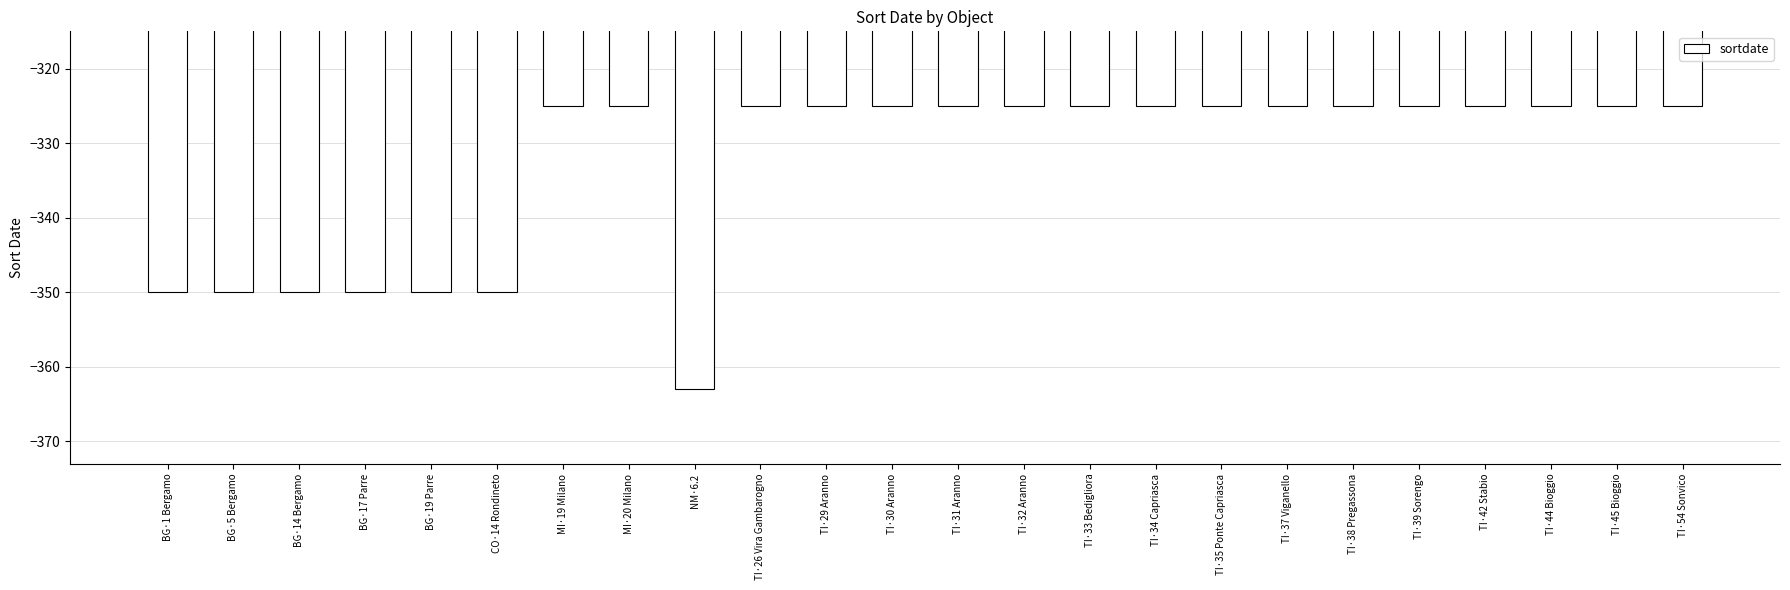

The value at TI·39 Sorengo is -325. True or false?

True